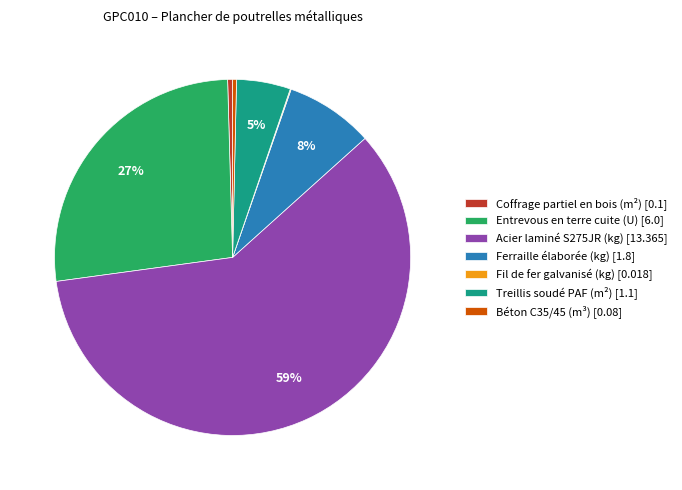

Which category has the biggest portion of the pie?

Acier laminé S275JR (kg)